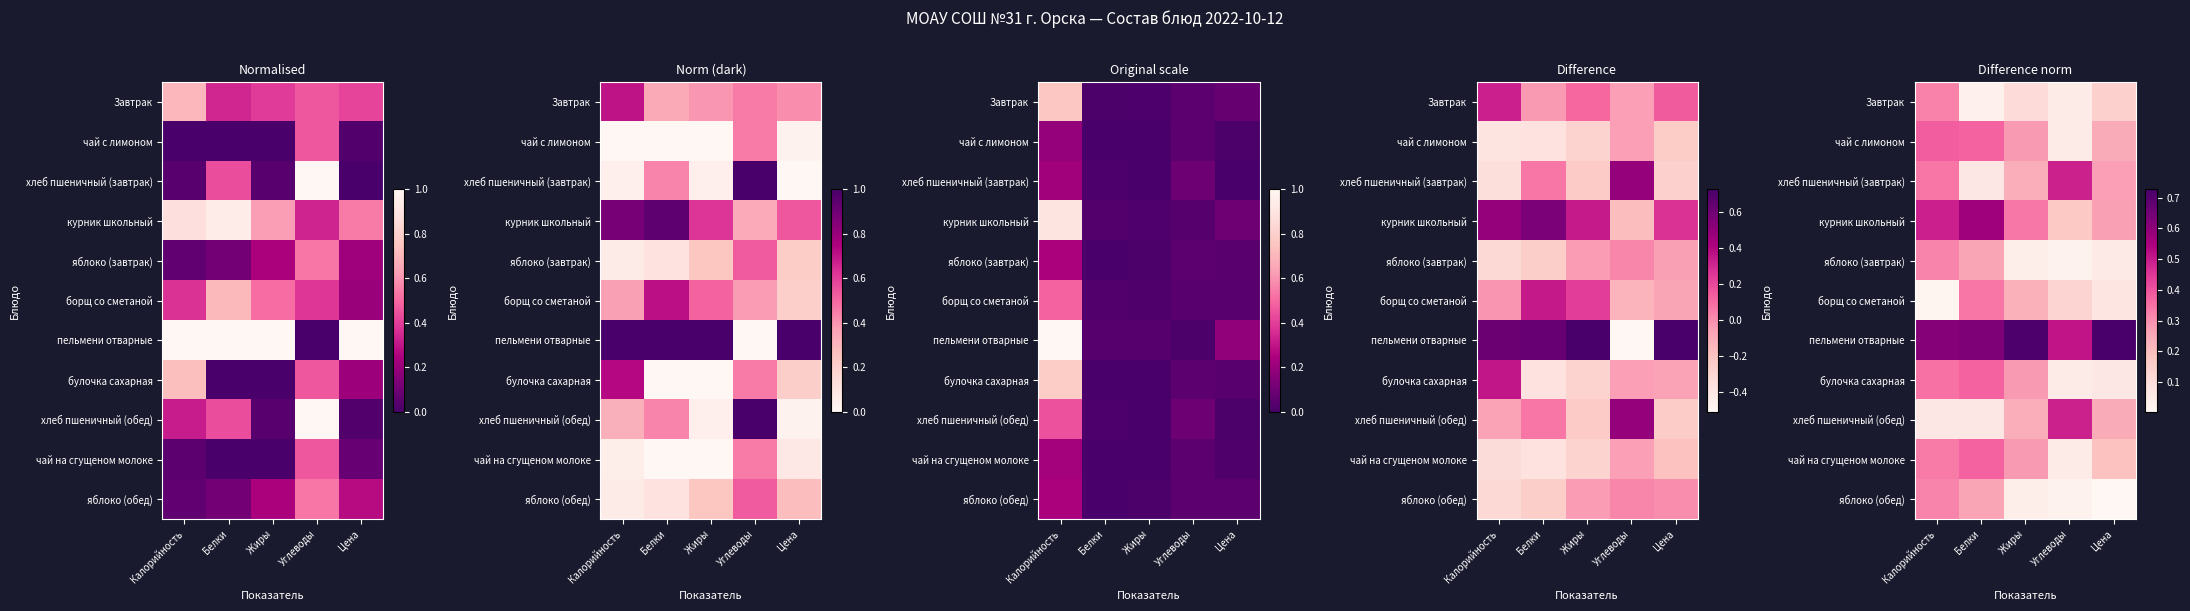

What value does the Завтрак series have at Углеводы?

0.1